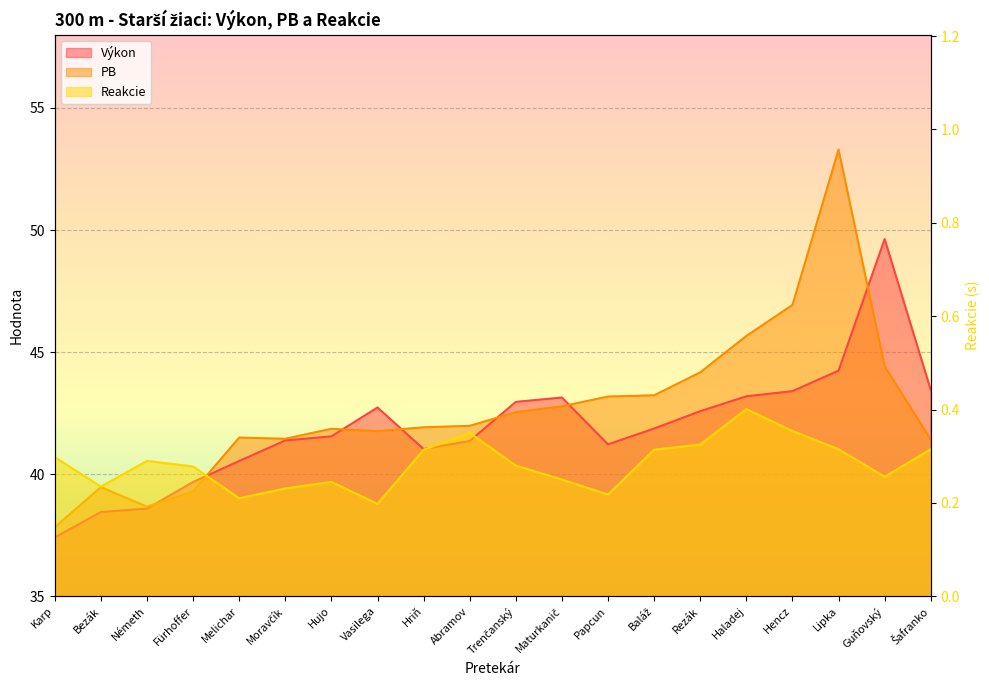

True or false: PB and Reakcie cross at least once.

False